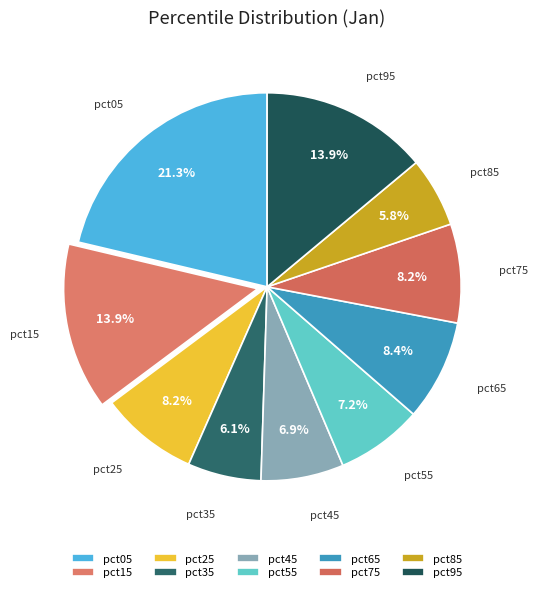

What percentage is NOT represented by pct45?

93.1%